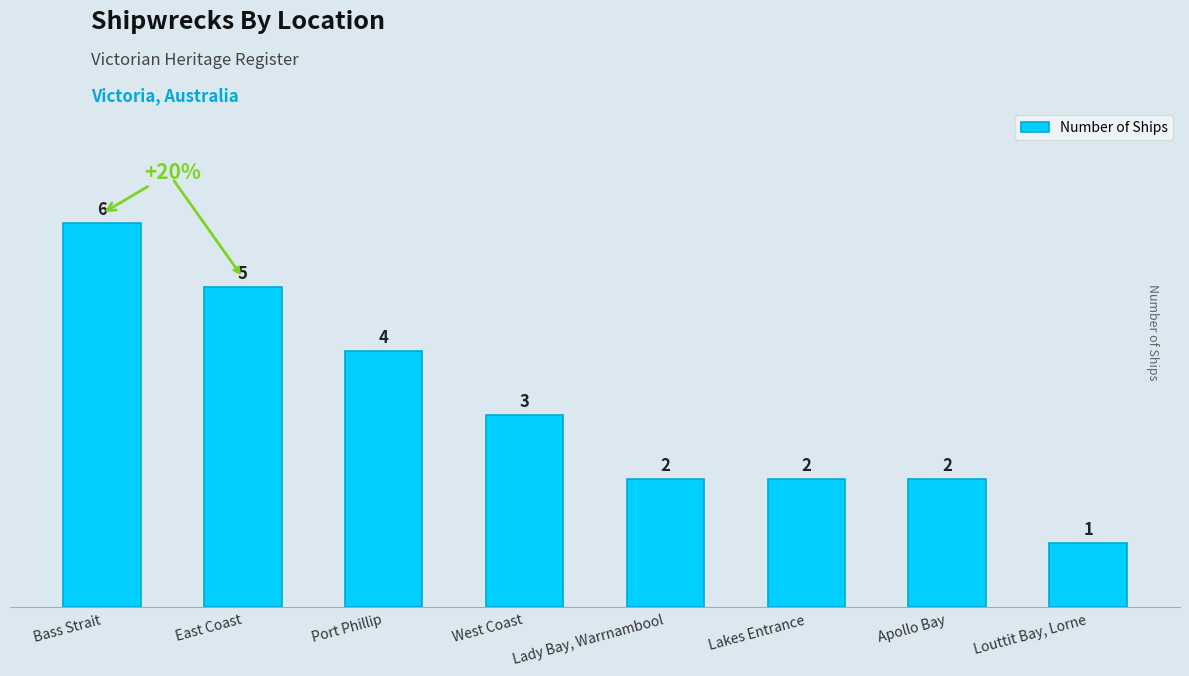

Reading left to right, extract all data points from this chart.

Bass Strait=6	East Coast=5	Port Phillip=4	West Coast=3	Lady Bay, Warrnambool=2	Lakes Entrance=2	Apollo Bay=2	Louttit Bay, Lorne=1